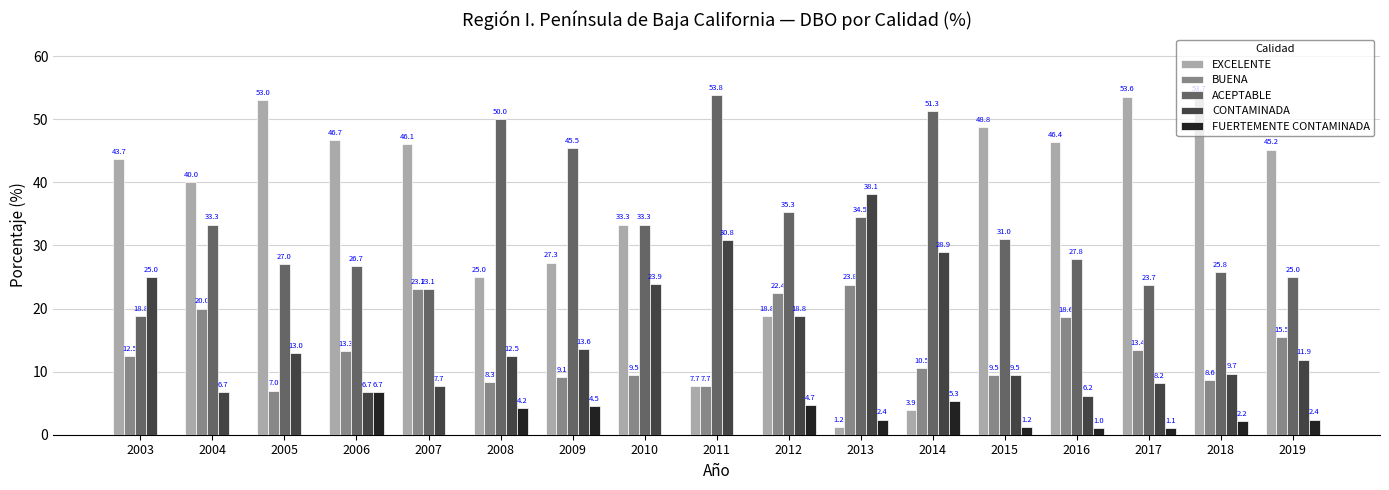

What is the total value across all series at 2008?

100.0